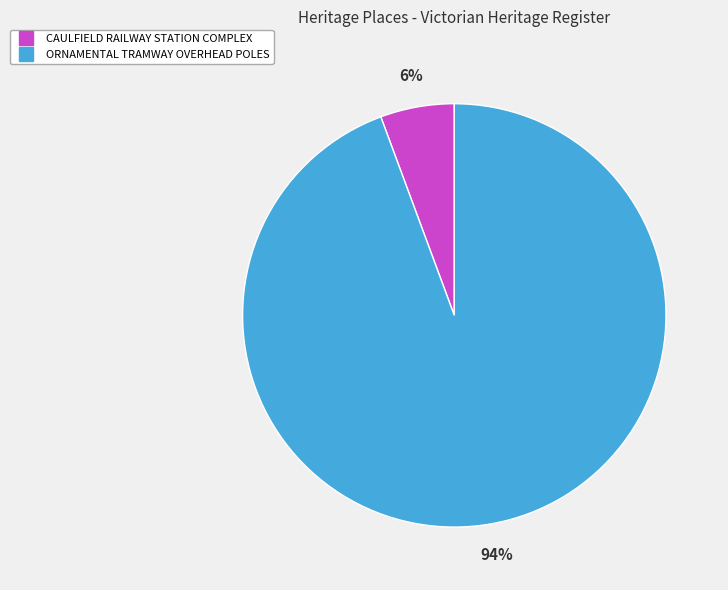

To the nearest percent, what is the combined percentage of CAULFIELD RAILWAY STATION COMPLEX and ORNAMENTAL TRAMWAY OVERHEAD POLES?

100%